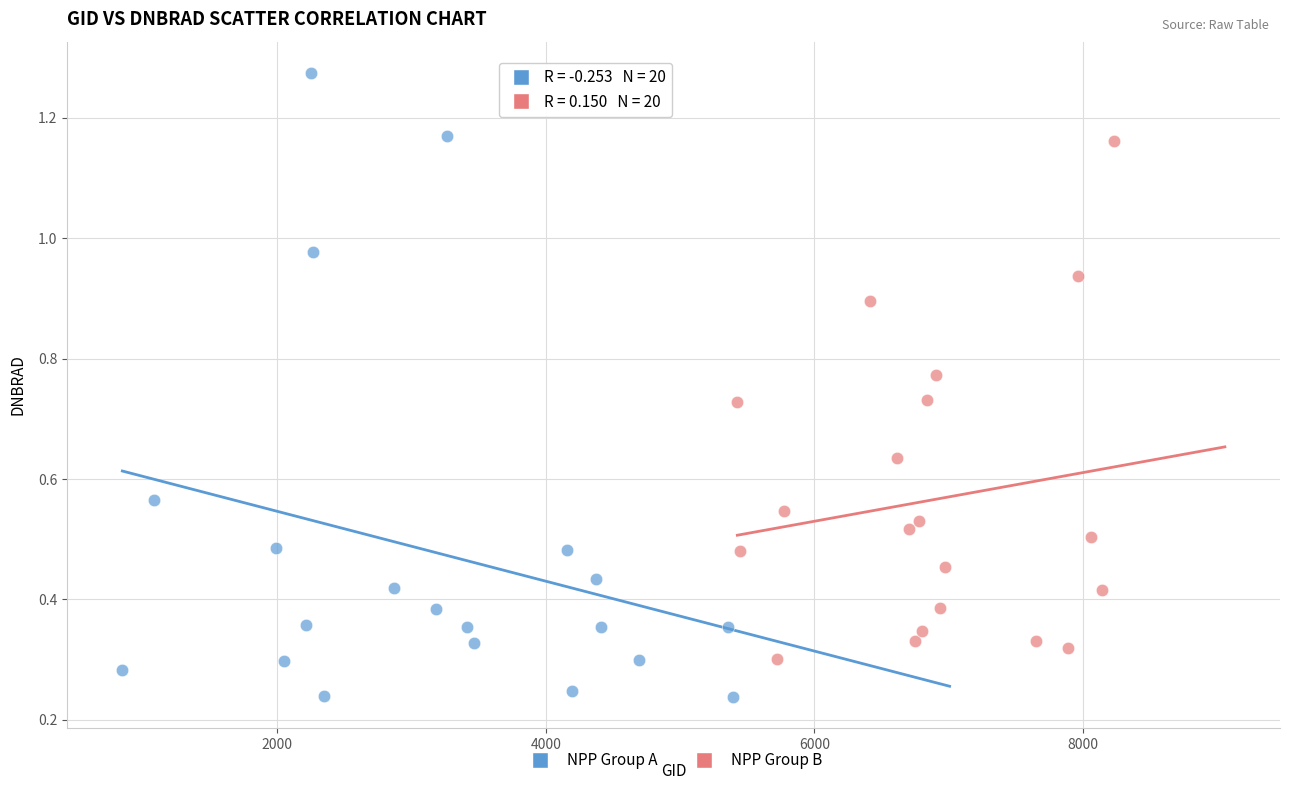

Which series contains the lowest Y value?

NPP Group A